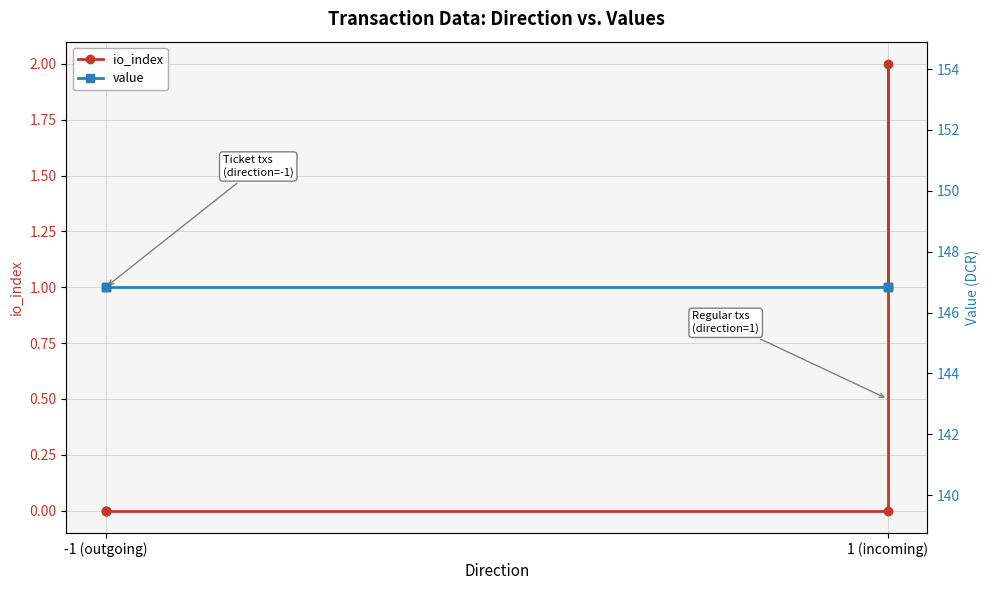

True or false: value and io_index cross at least once.

False